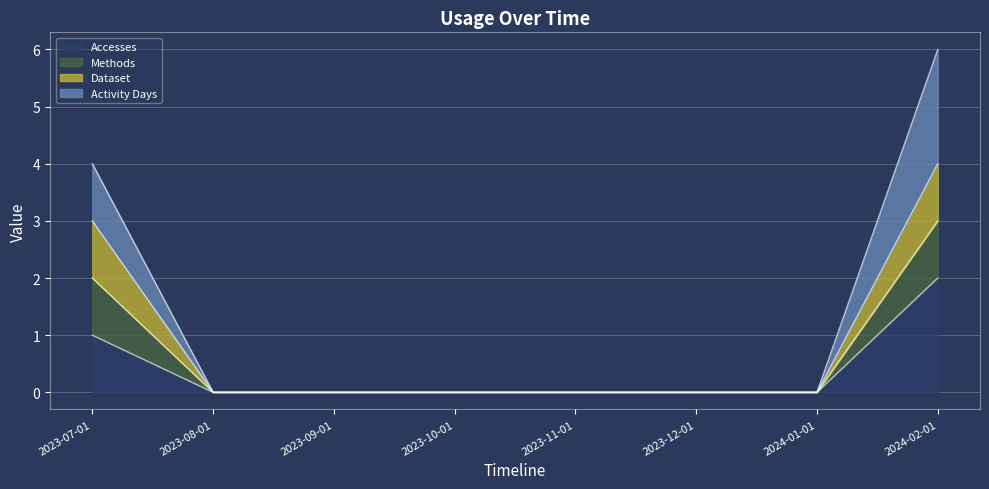

Which series changed the most between 2023-11-01 and 2024-01-01?

Accesses